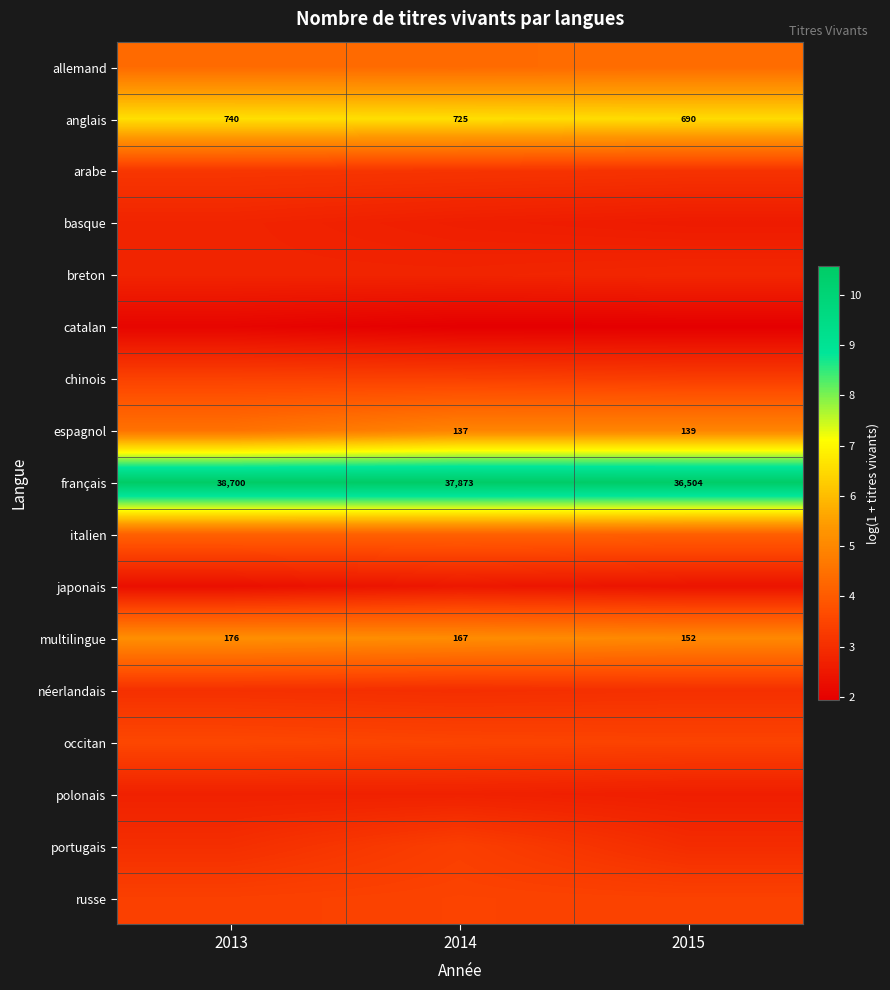

The catalan series shows 2.6 at 2015. True or false?

False